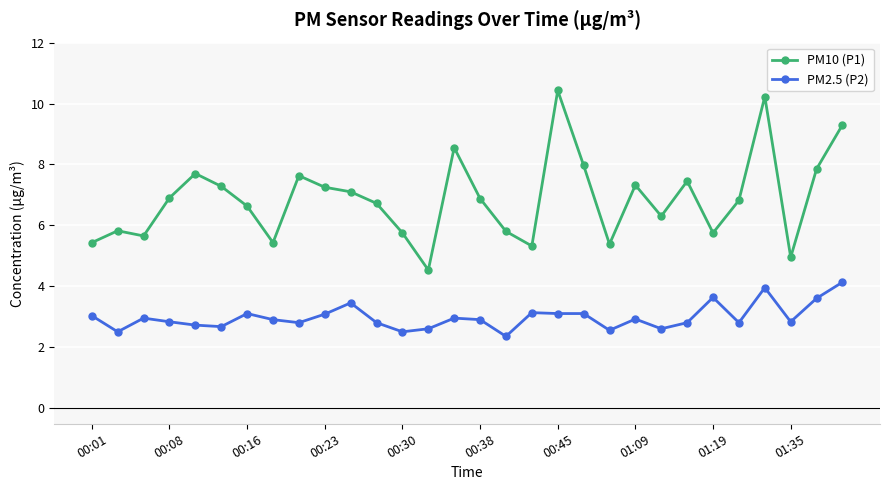

Which series has the largest range (max minus min)?

PM10 (P1)